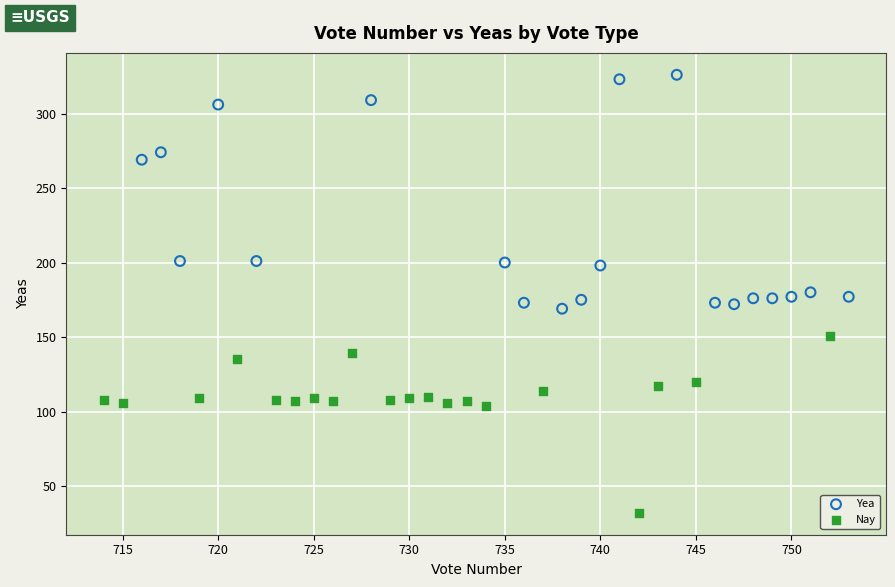

Which series reaches the minimum Y coordinate?

Nay